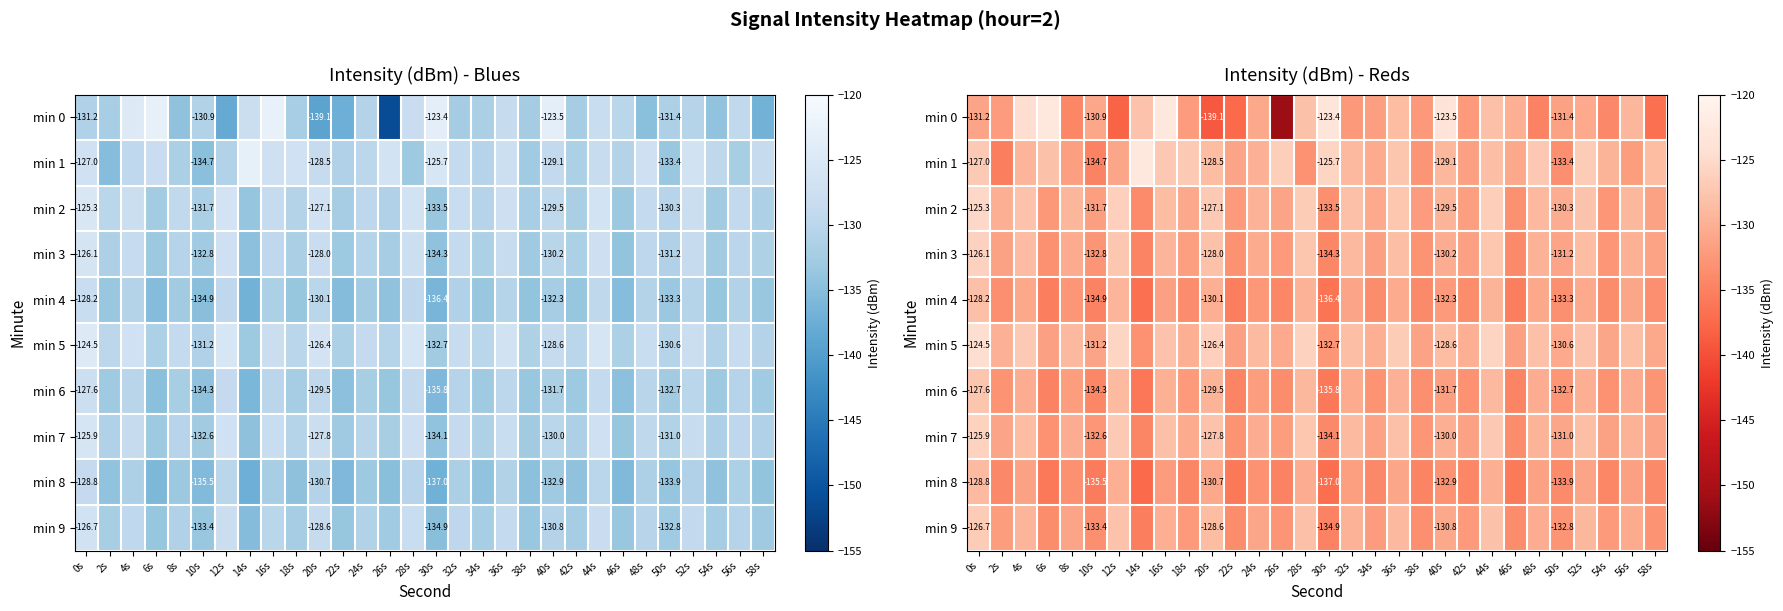

What value does the min 4 series have at 28s?

-129.7